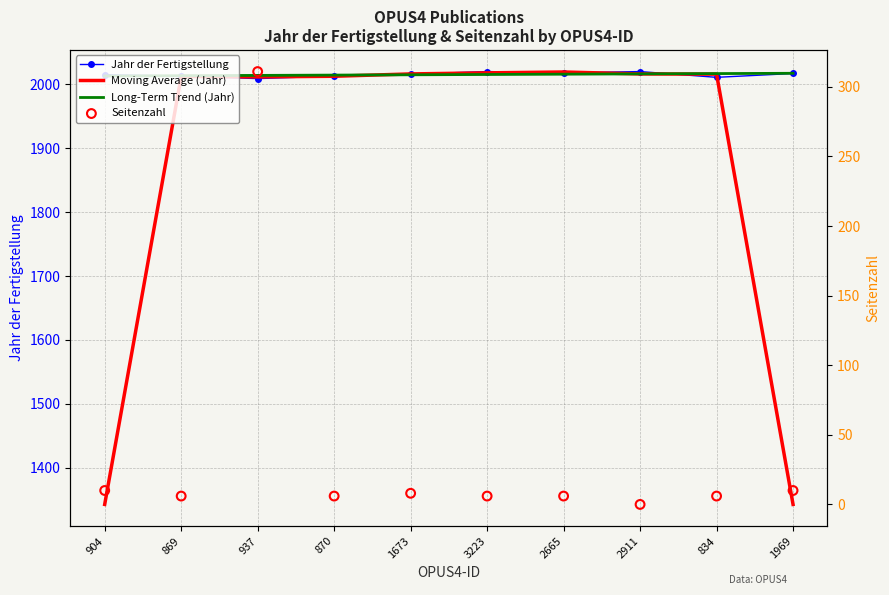

What is the total value across all series at 1673?

6055.3